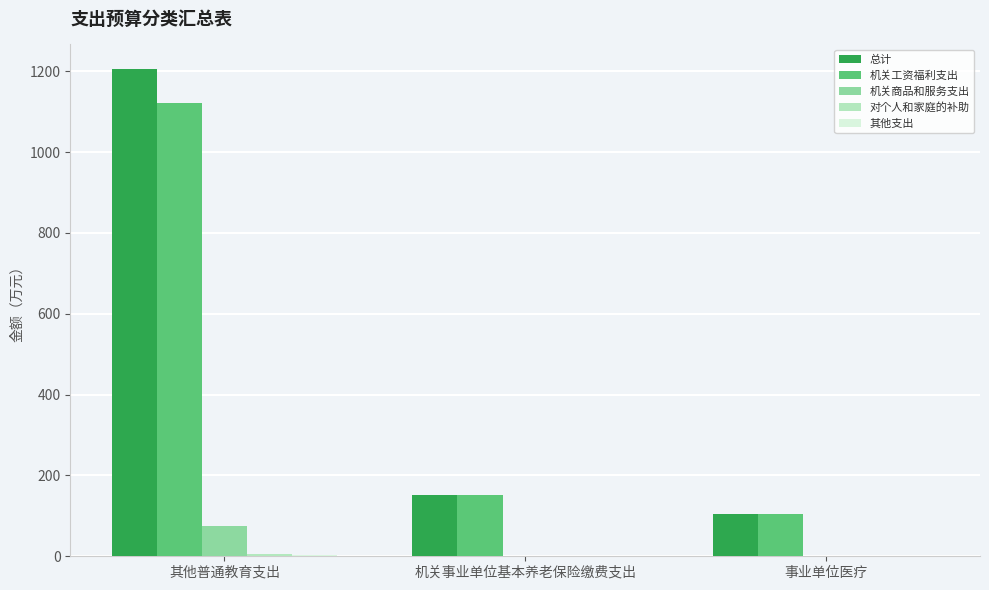

What is the greatest value displayed?

1205.8